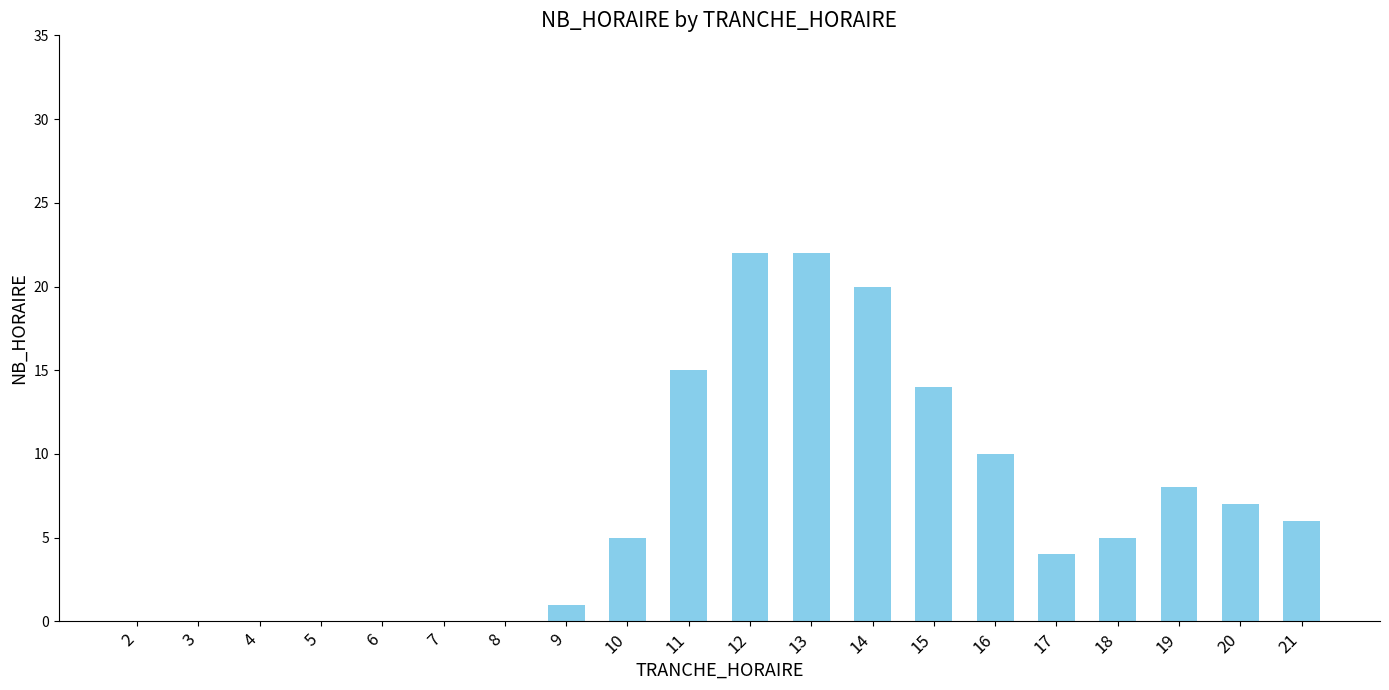

At which label is the value closest to 11?

16